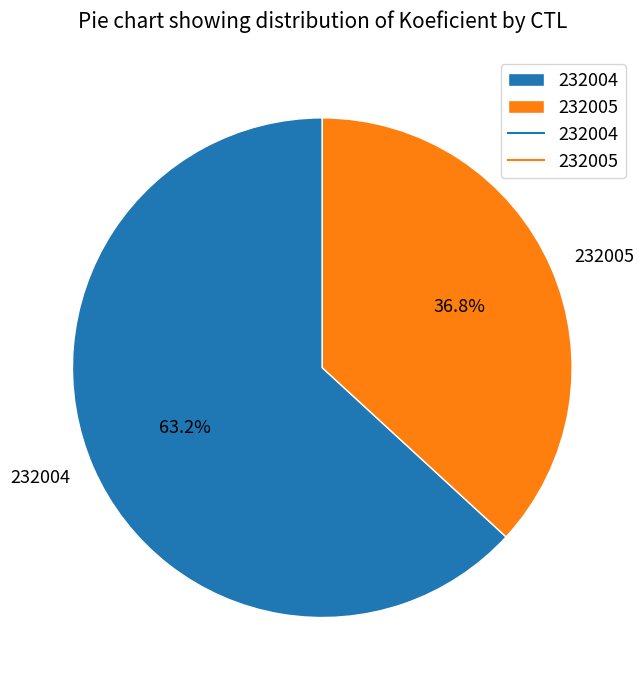

How many segments does this pie chart have?

2